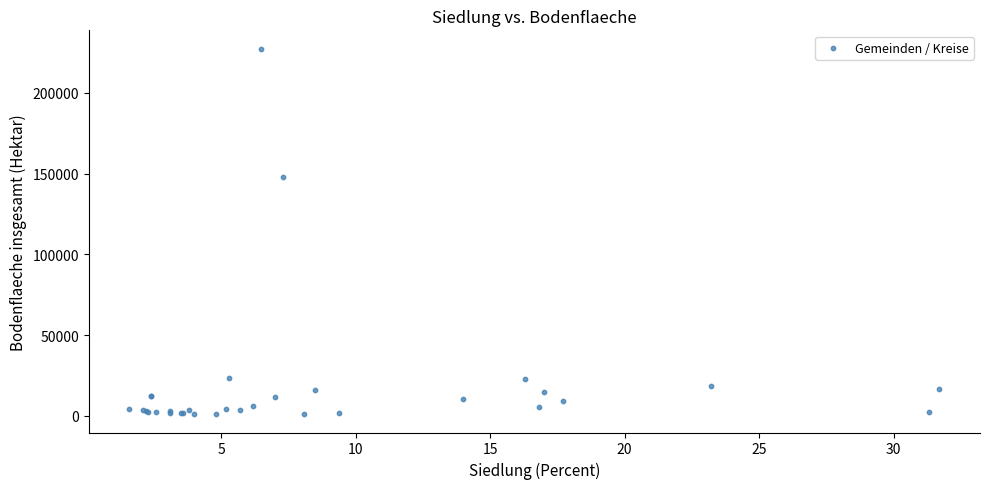

What Y value in the scatter plot is closest to 114268?

147959